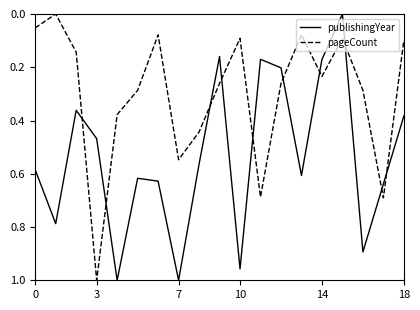

Rank the series by their average value, from highest to lowest.

publishingYear, pageCount